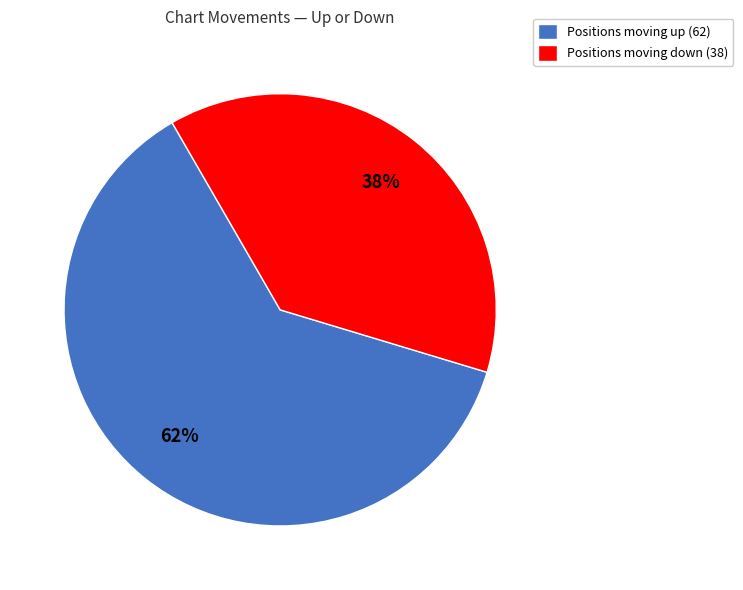

Count the number of slices in the pie.

2